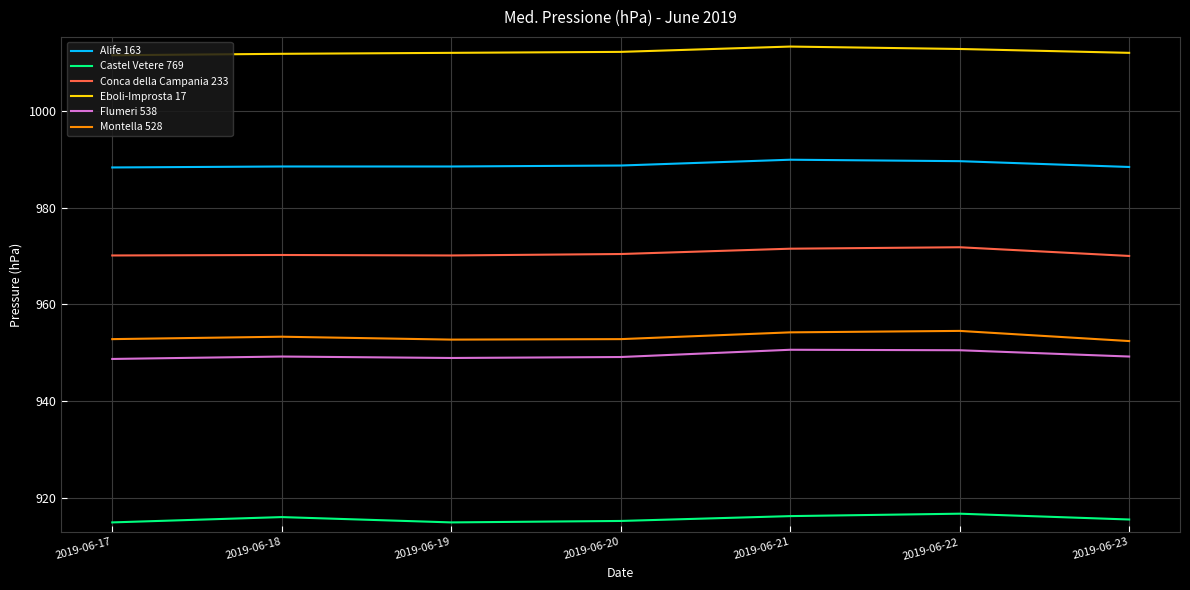

Which series changed the most between 2019-06-21 and 2019-06-23?

Montella 528